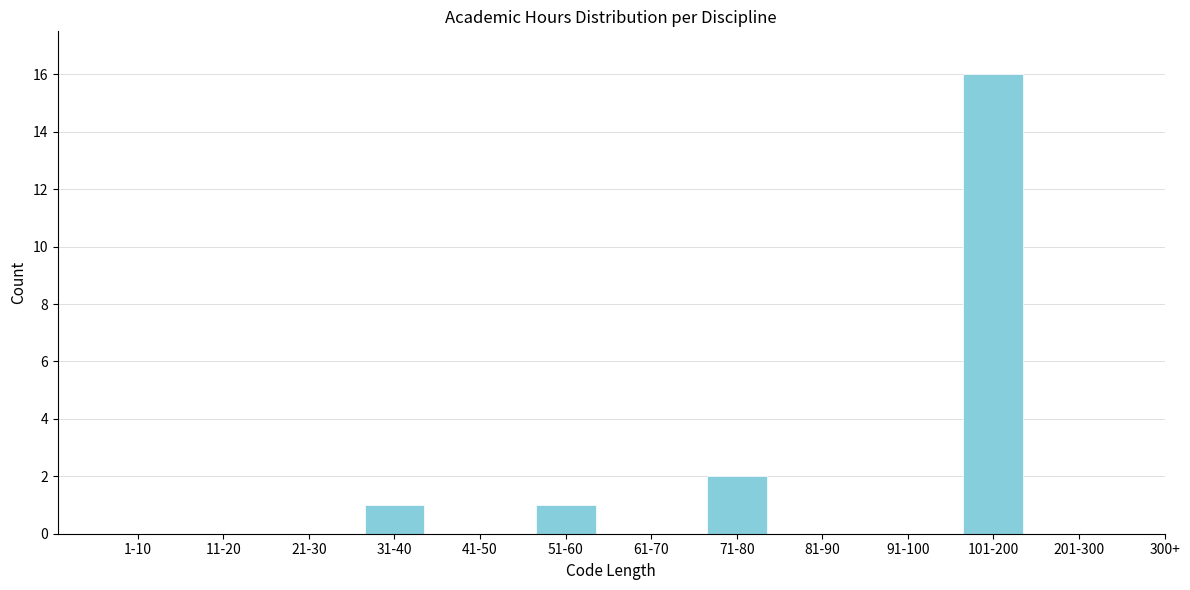

Reading left to right, what are all the values shown in this chart?

1-10=0	11-20=0	21-30=0	31-40=1	41-50=0	51-60=1	61-70=0	71-80=2	81-90=0	91-100=0	101-200=16	201-300=0